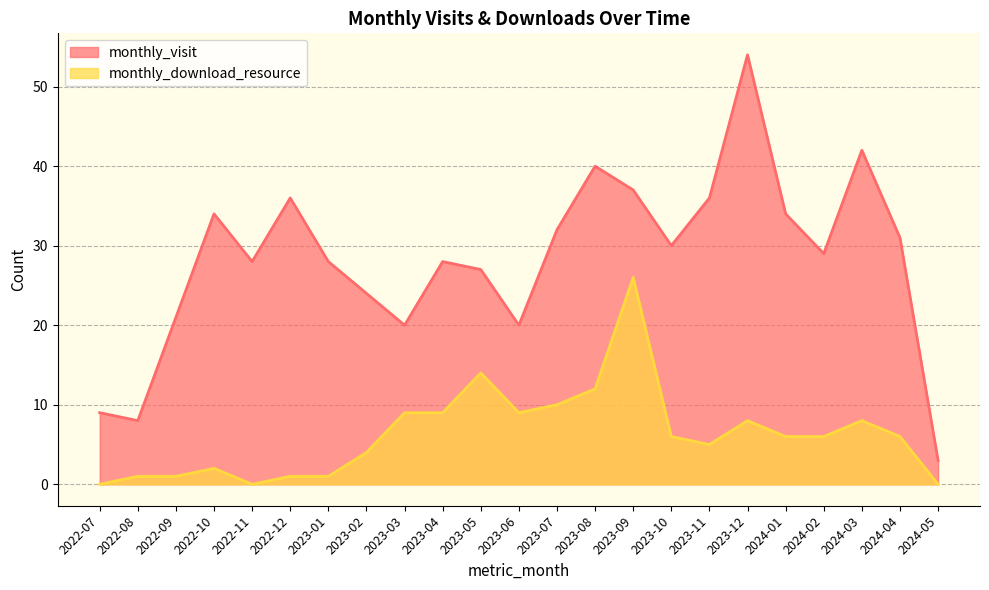

Which series changed the most between 2023-03 and 2024-03?

monthly_visit